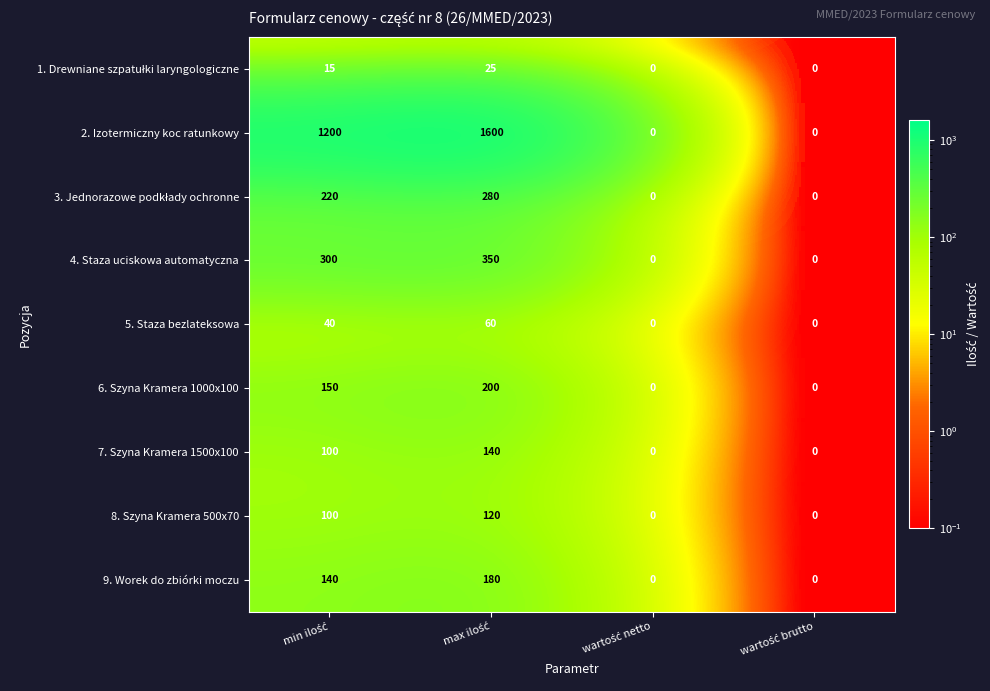

Which series has the widest spread of values?

2. Izotermiczny koc ratunkowy